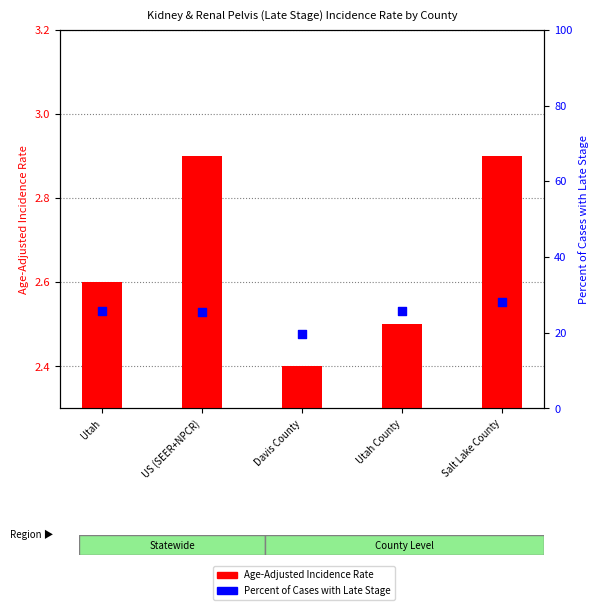

Which series has the widest spread of Y values?

Percent of Cases with Late Stage